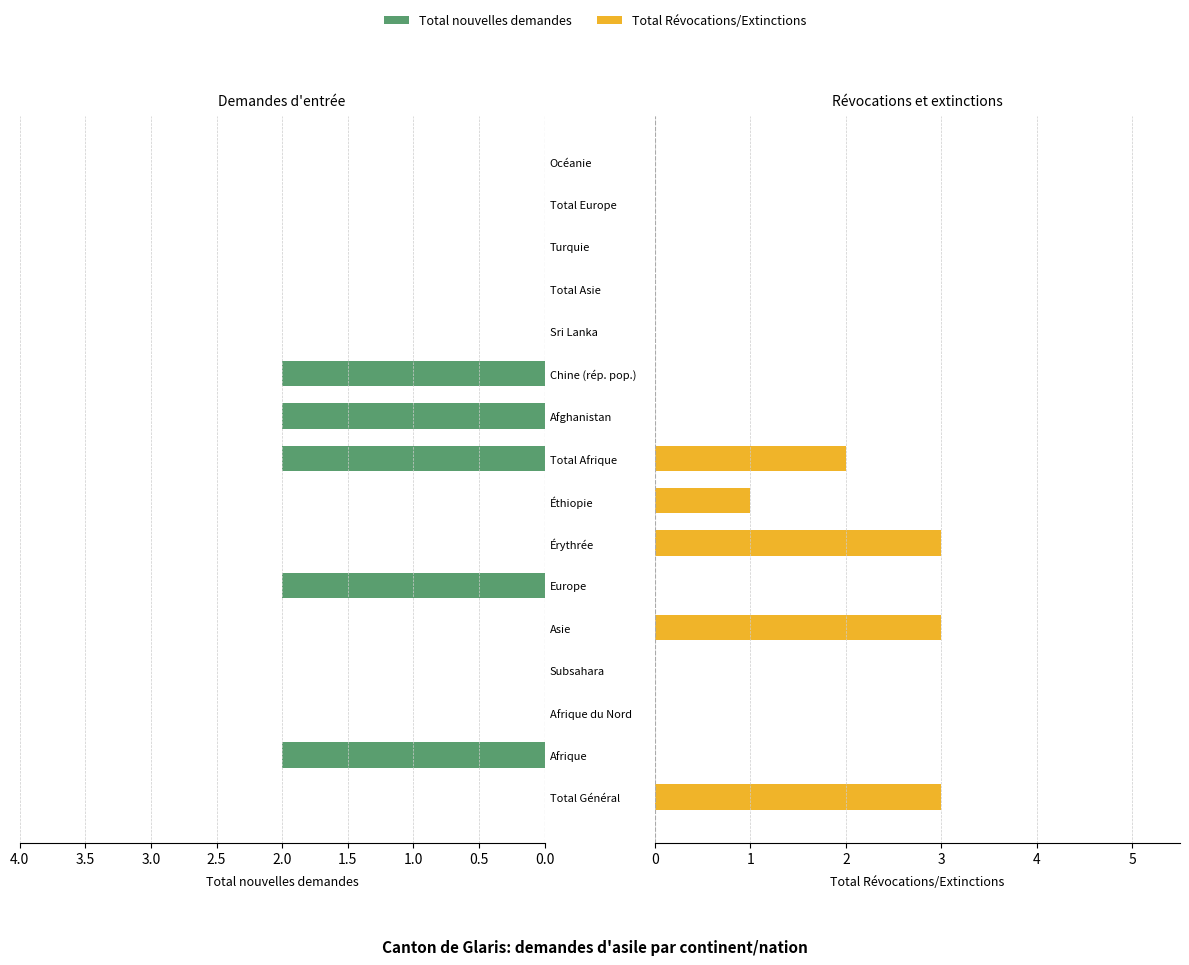

How many categories are shown in the chart?

16